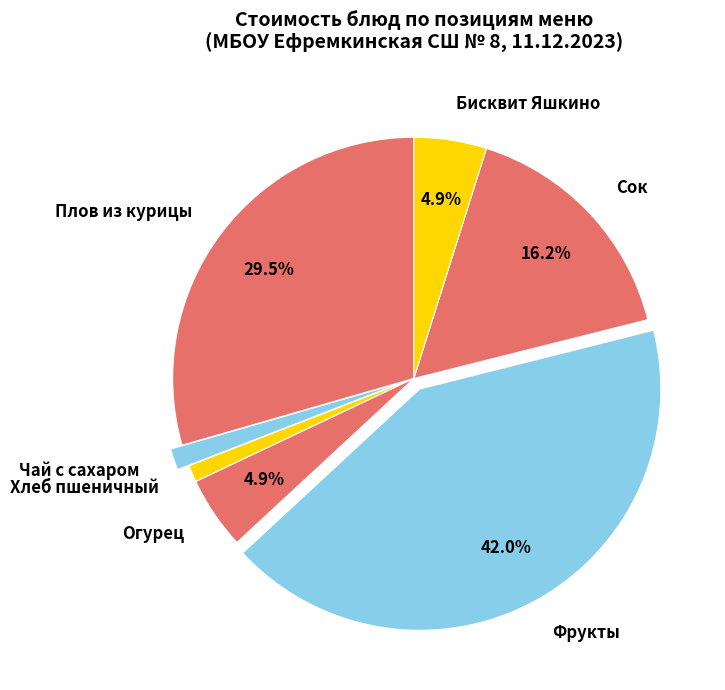

Is the sum of Сок and Огурец greater than half?

No